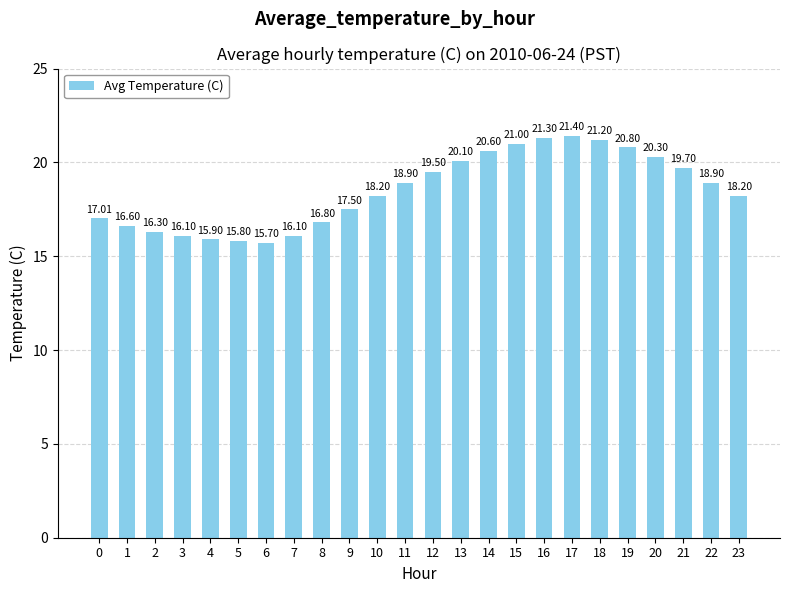

What is the maximum value shown in the chart?

21.4